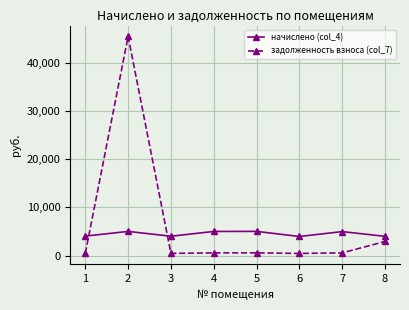

What is the spread (max minus min) of values at 2?

40463.6